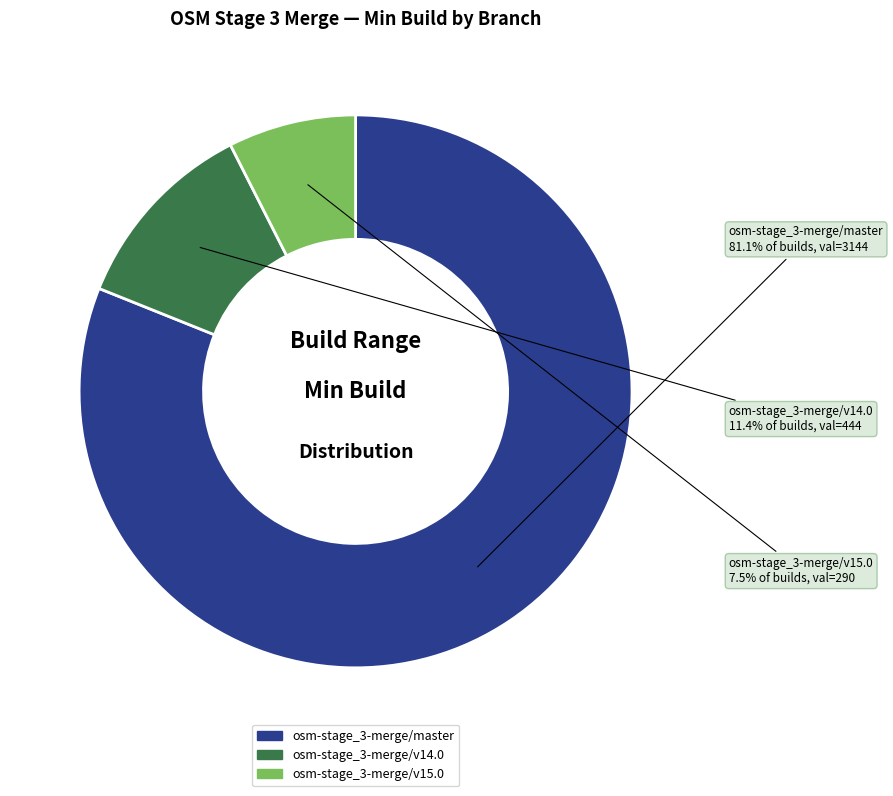

The osm-stage_3-merge/master slice represents 93% of the pie. True or false?

False